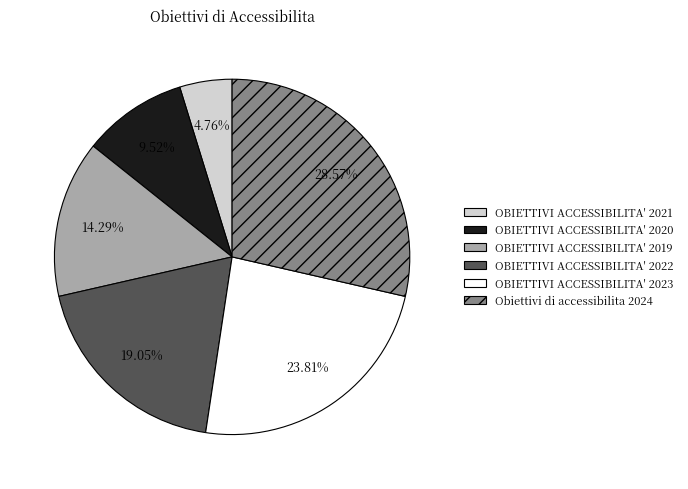

Which slice is the largest?

Obiettivi di accessibilita 2024